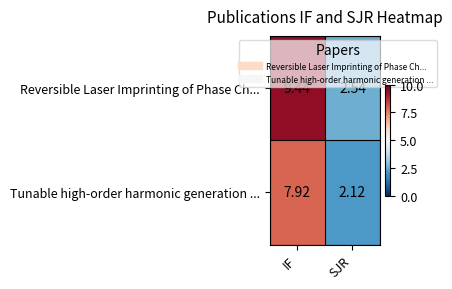

Rank the series at SJR from highest to lowest value.

Reversible Laser Imprinting of Phase Ch..., Tunable high-order harmonic generation ...